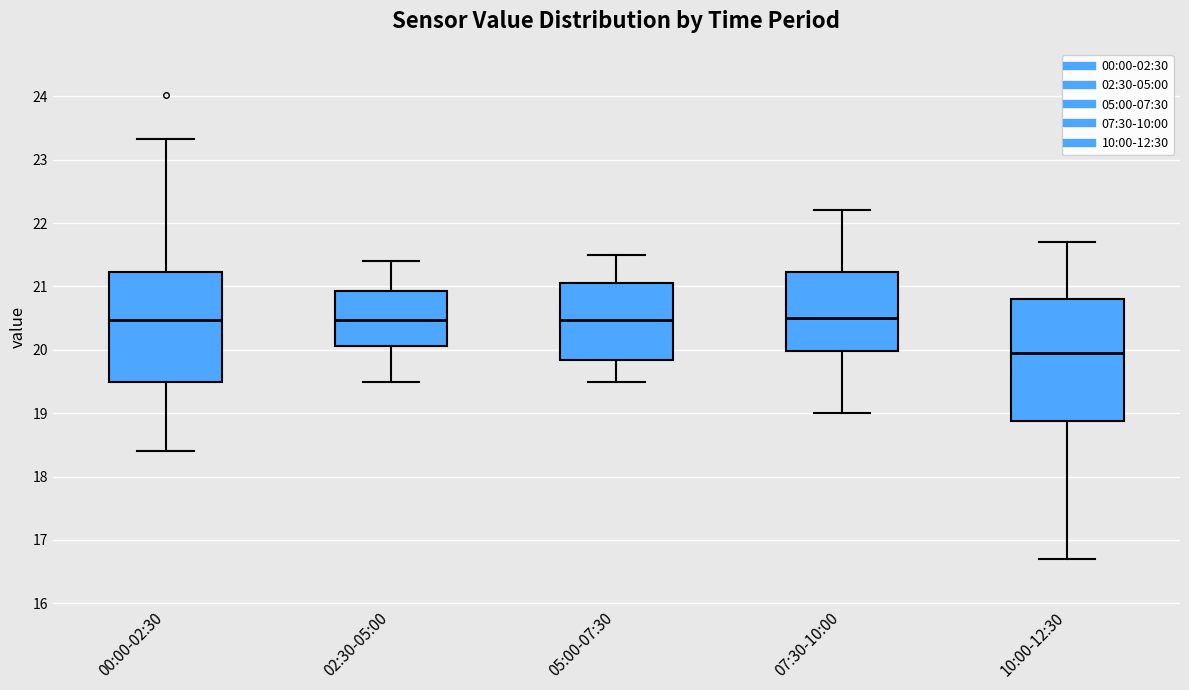

Which box has the lowest median line?

10:00-12:30